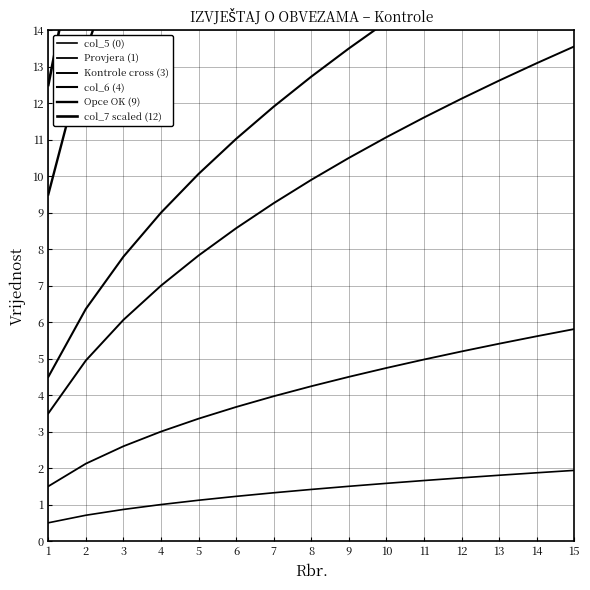

What is the difference between the second highest and second lowest values in the col_5 (0) series?

1.2